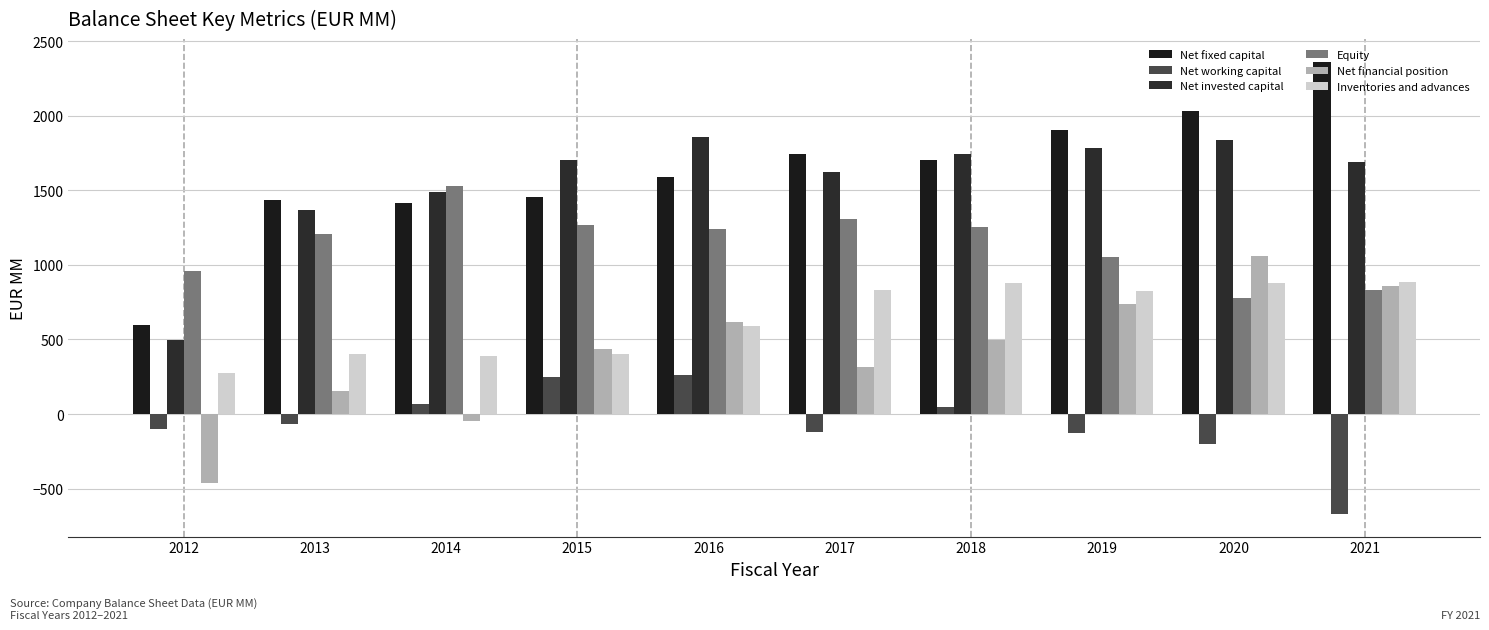

Which series has the widest spread of values?

Net fixed capital